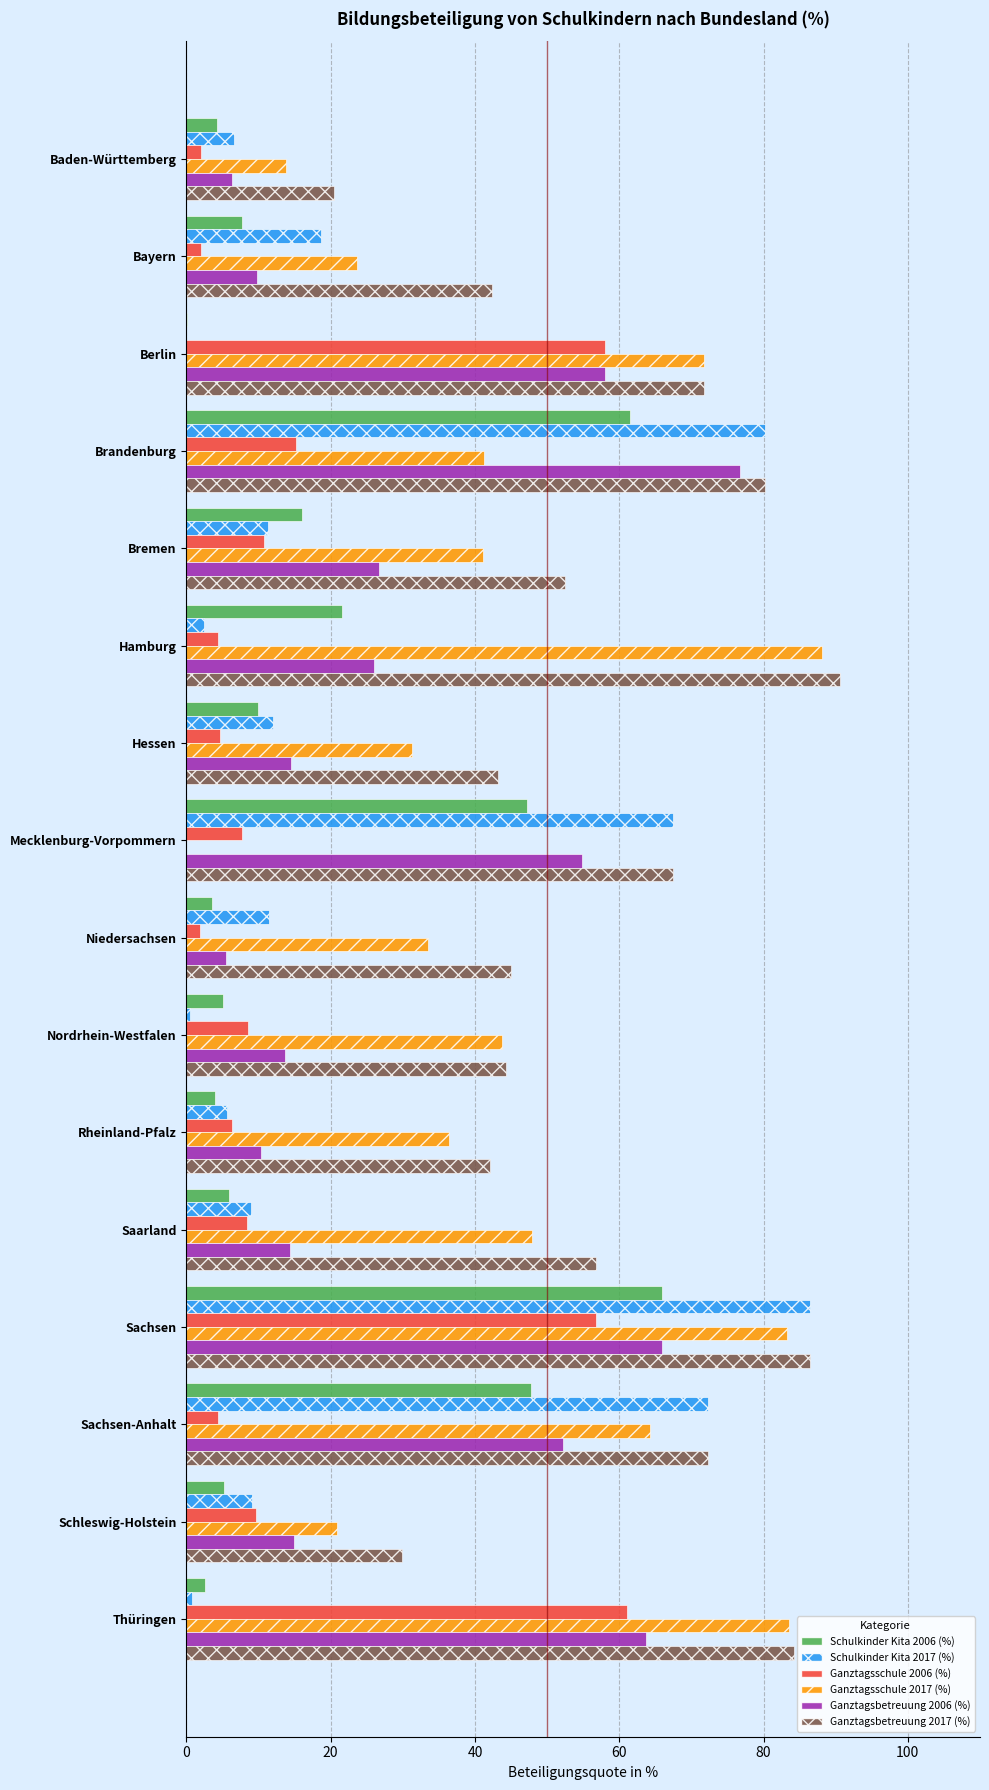

What are all the series names shown in the legend?

Schulkinder Kita 2006 (%), Schulkinder Kita 2017 (%), Ganztagsschule 2006 (%), Ganztagsschule 2017 (%), Ganztagsbetreuung 2006 (%), Ganztagsbetreuung 2017 (%)